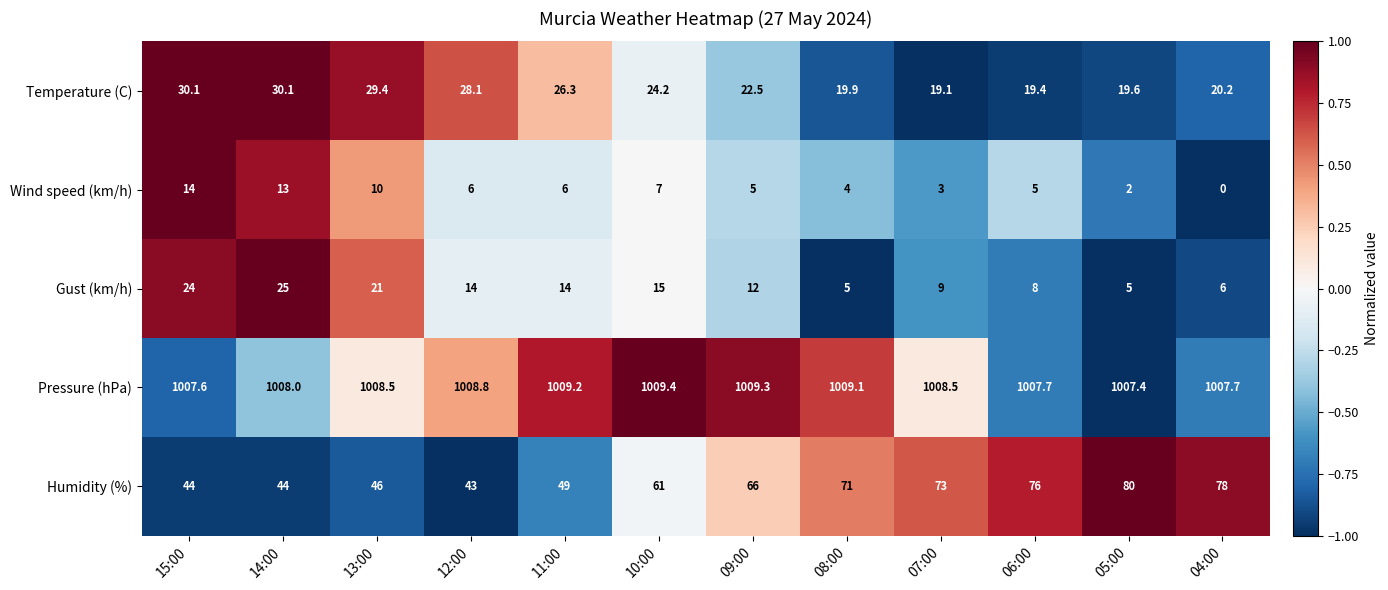

Between 13:00 and 10:00, which series saw the biggest shift?

Humidity (%)